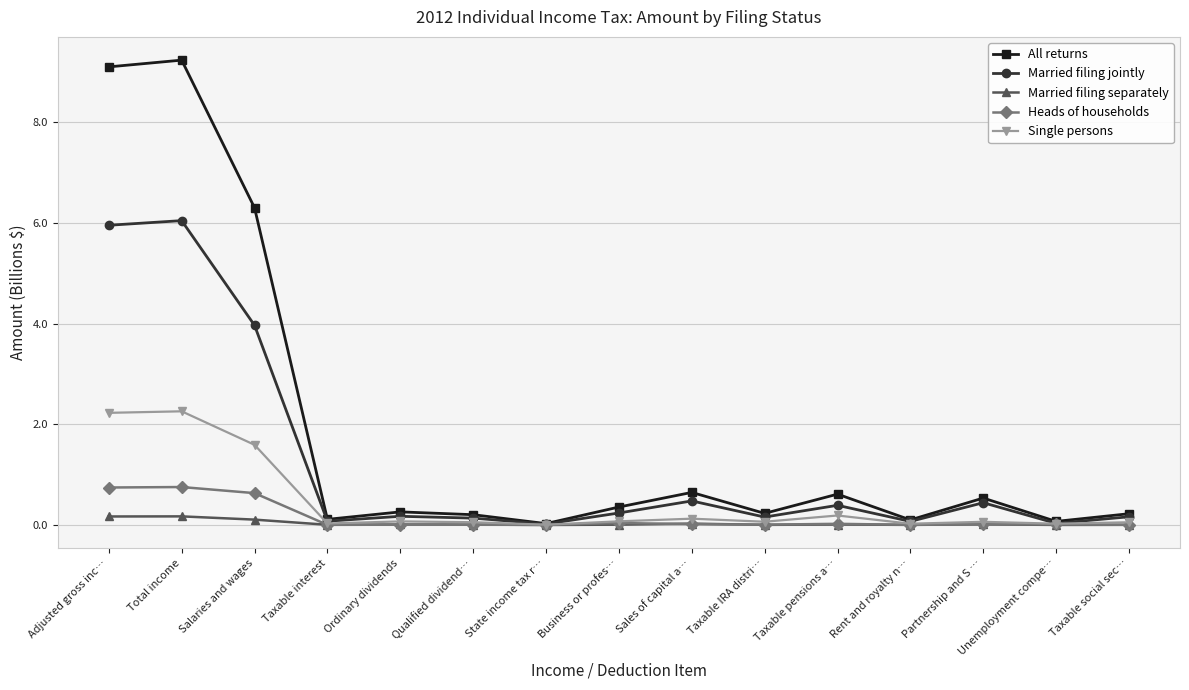

What is the label of the 9th point from the left?

Sales of capital a…